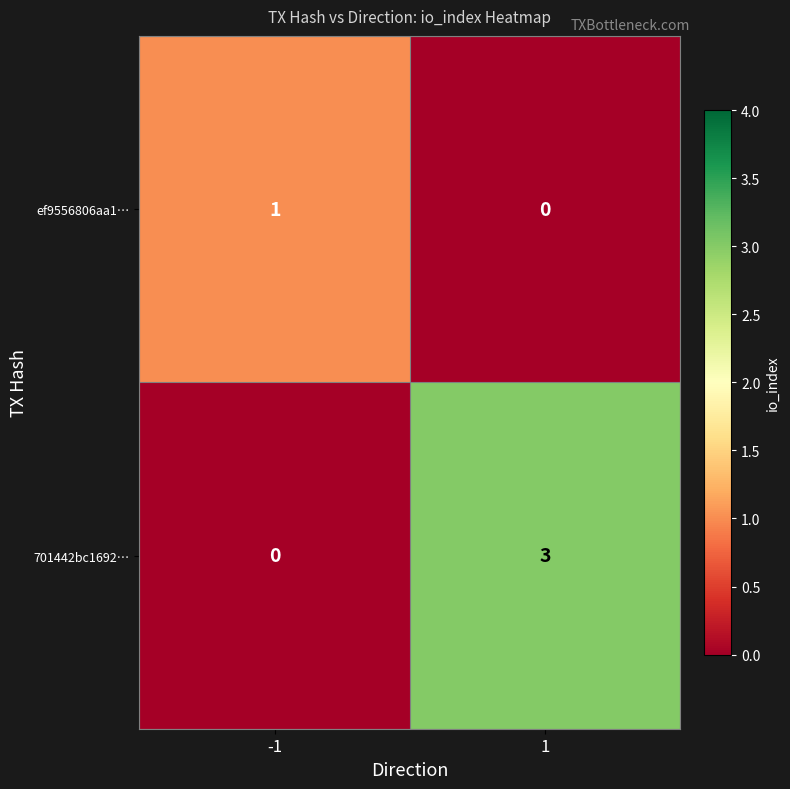

What is the sum of the 701442bc1692… values at 1 and -1?

3